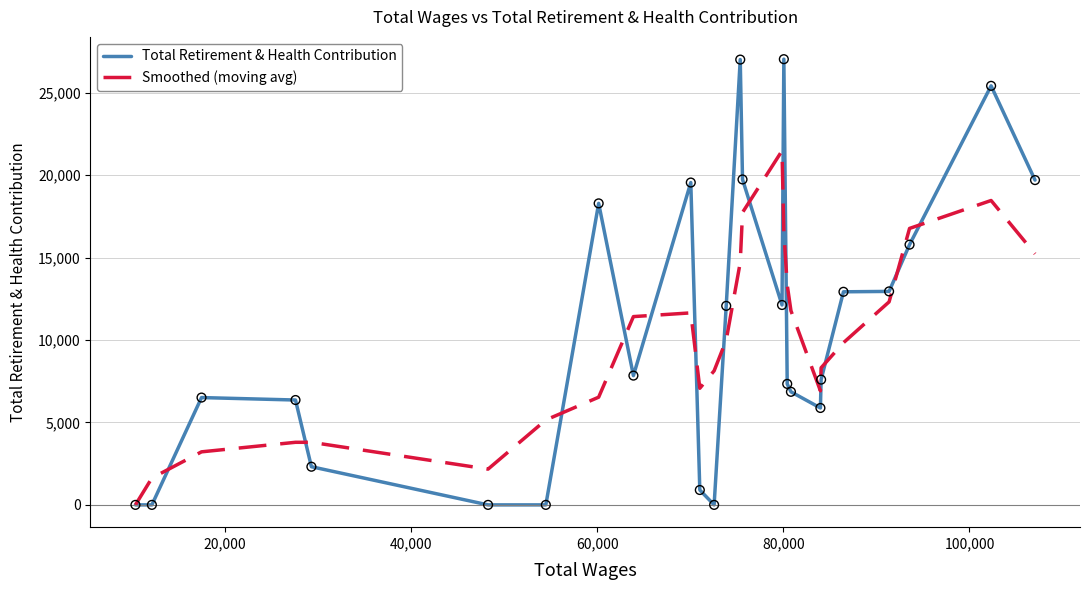

Which series has the widest spread of values?

Total Retirement & Health Contribution